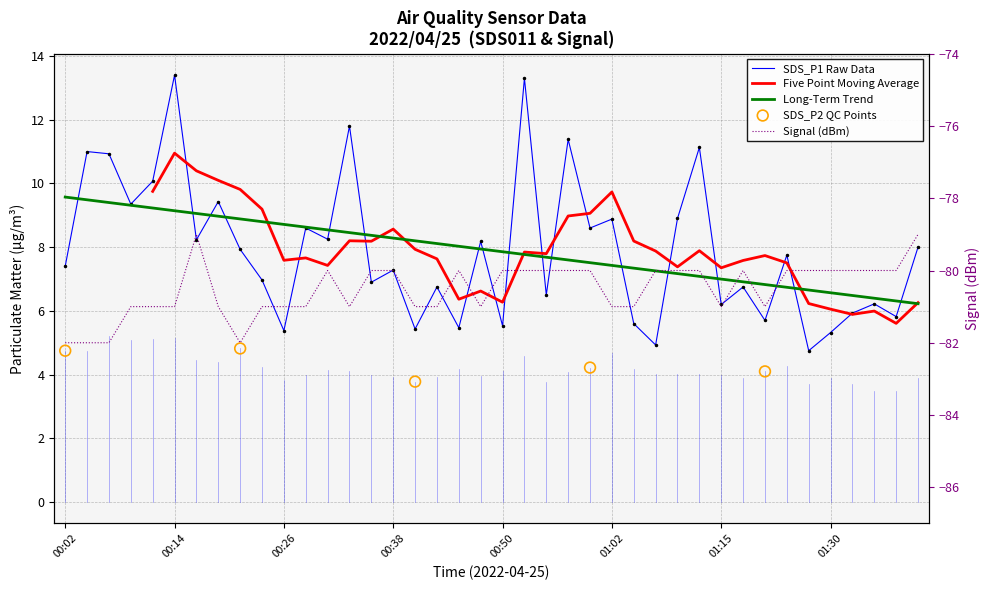

What is the total value across all series at 00:33?

-69.2